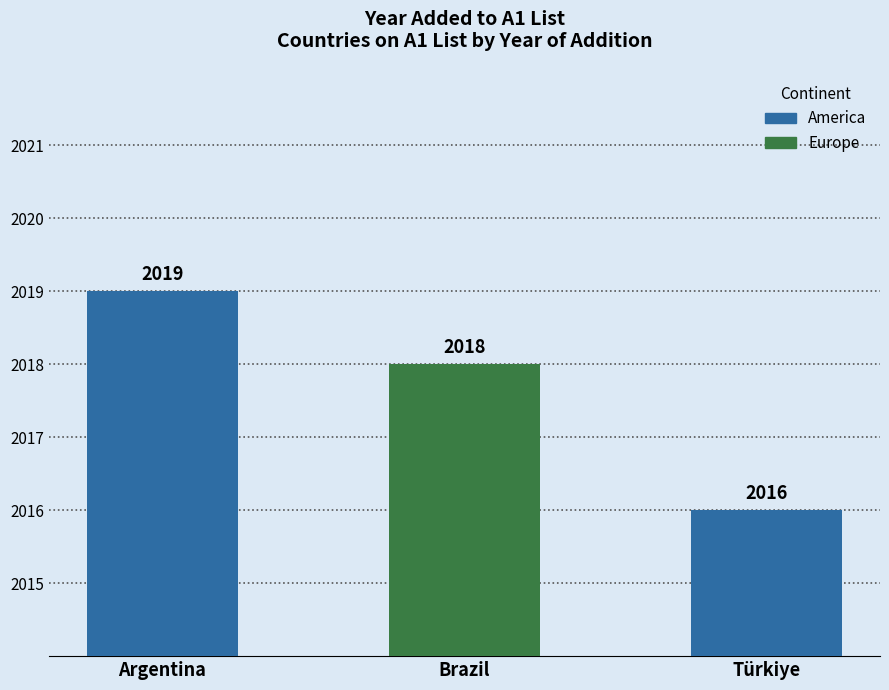

Rank the categories by value from lowest to highest.

Türkiye, Brazil, Argentina